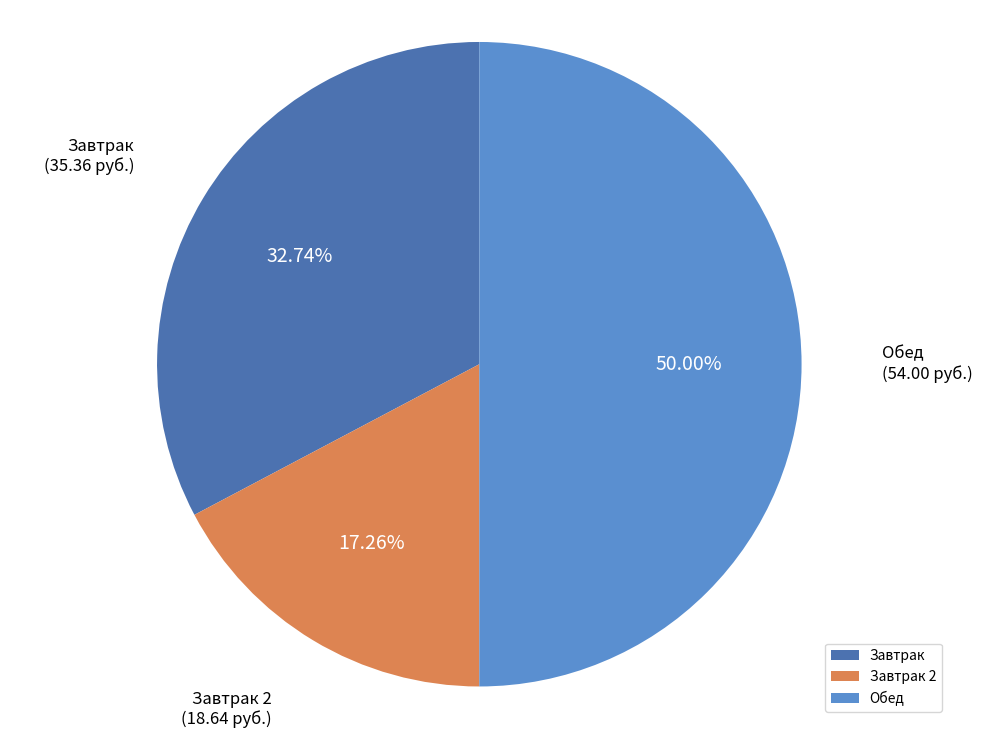

Which category has the biggest portion of the pie?

Обед